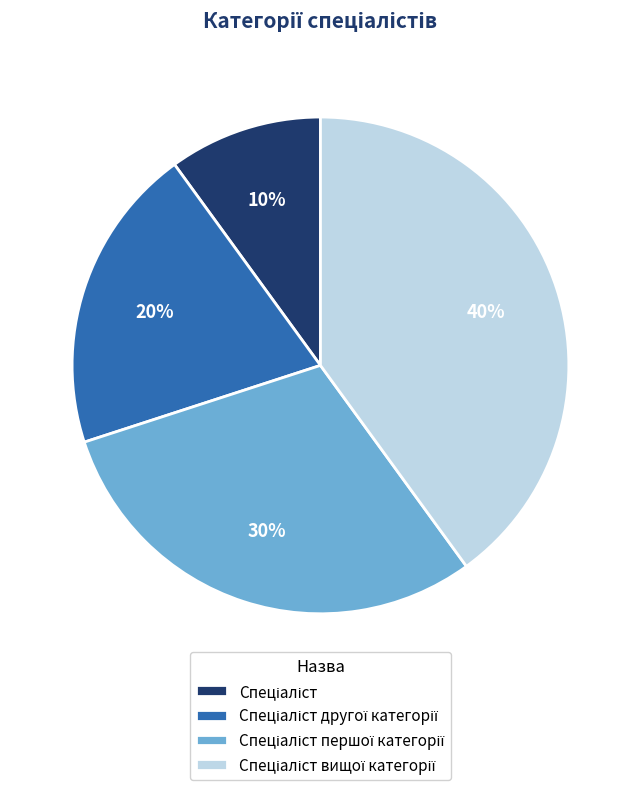

Is there any slice that represents more than half of the pie?

No